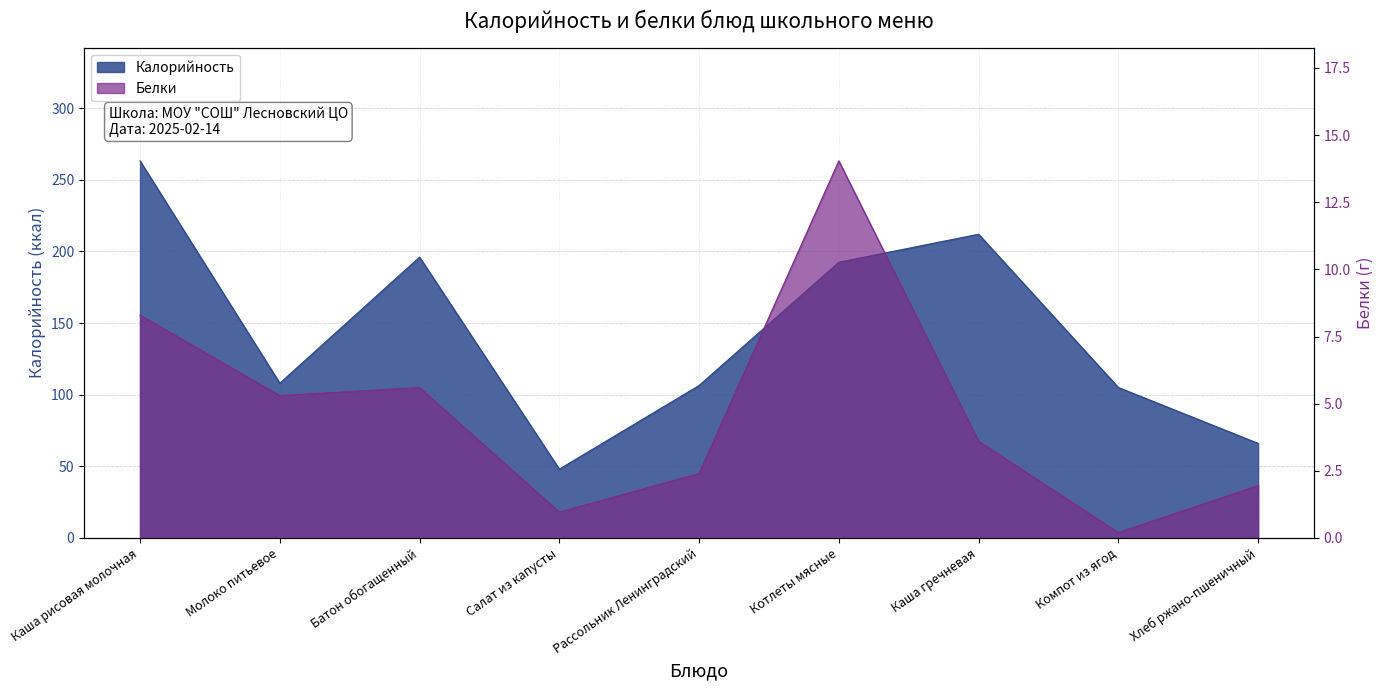

What position from the left is Котлеты мясные?

6